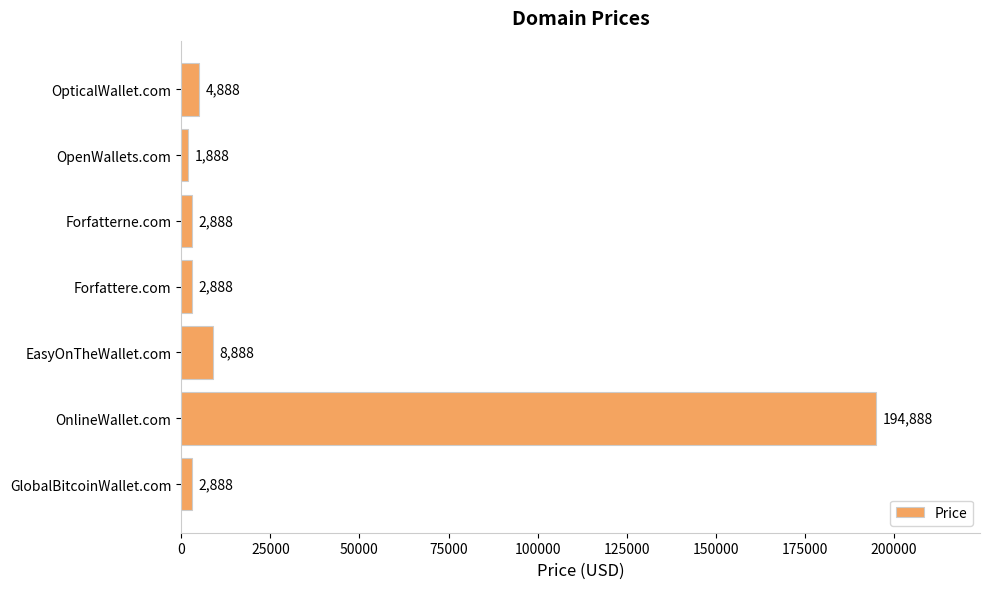

What is the change in value from OpticalWallet.com to EasyOnTheWallet.com?

+4000